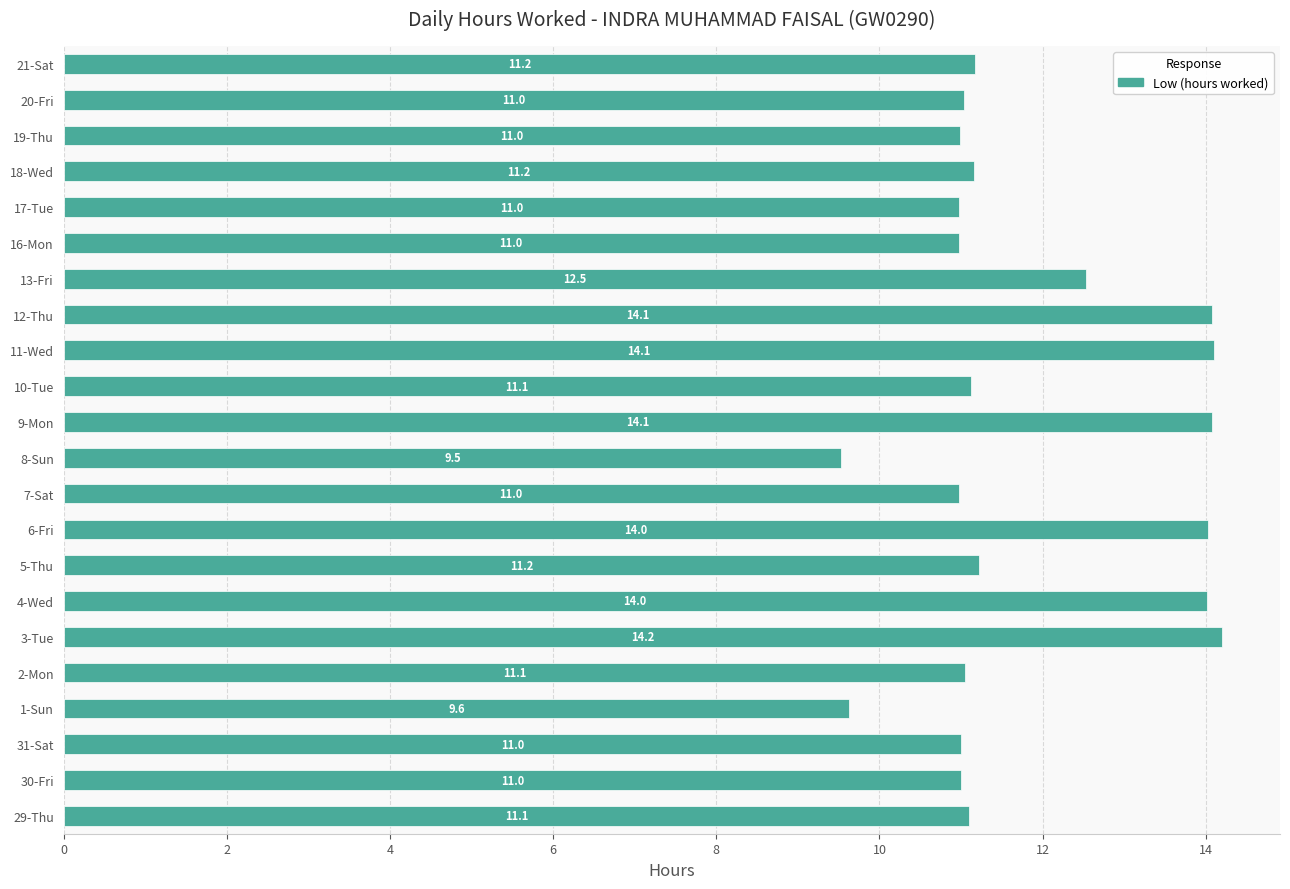

What is the change in value from 13-Fri to 19-Thu?

-1.5